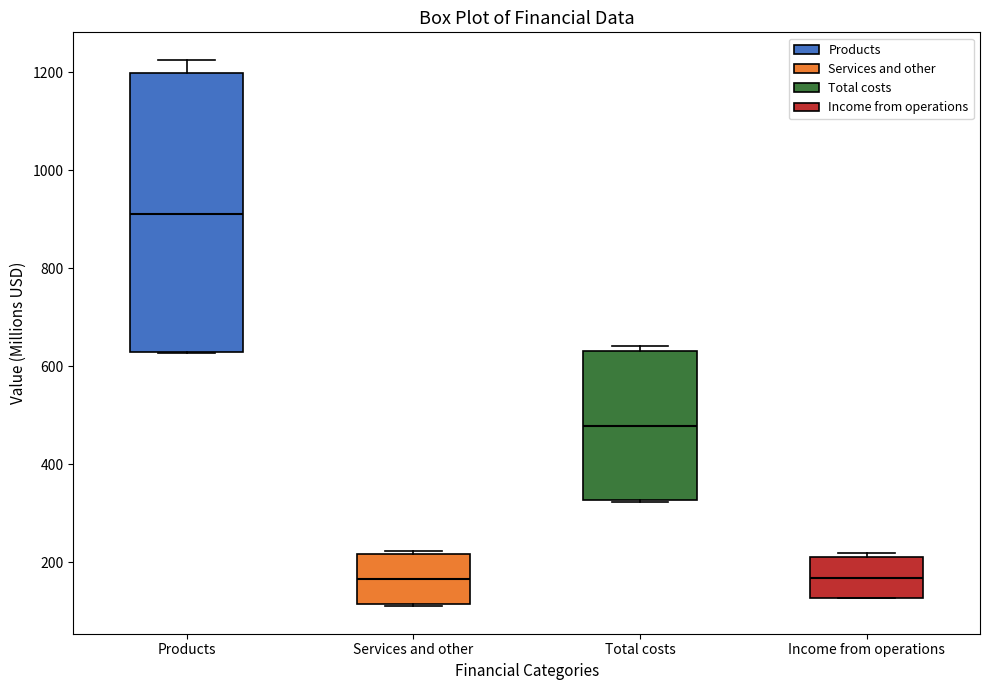

Reading left to right, read every box against the y-axis: the position of its median line, the range the box covers, and the ends of its whiskers. The values are not printed on the chart, so give them approximately, as read against the axis.

Products: median 920, box 620 to 1200, whiskers 620 to 1220
Services and other: median 160, box 120 to 220, whiskers 120 to 220 (just above the box's upper edge)
Total costs: median 480, box 320 to 640, whiskers 320 to 640 (just above the box's upper edge)
Income from operations: median 160, box 120 to 220, whiskers 120 to 220 (just above the box's upper edge)